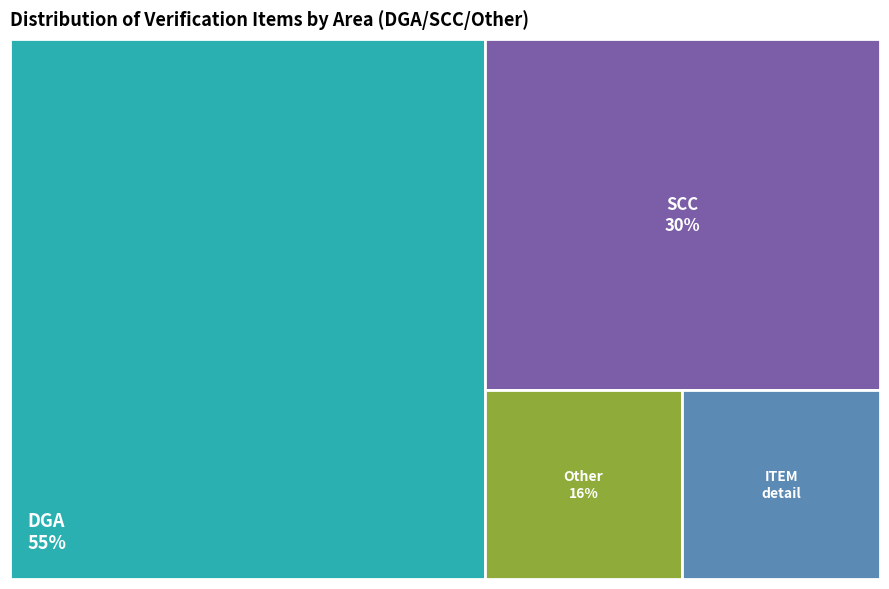

Which slice is the smallest?

Other